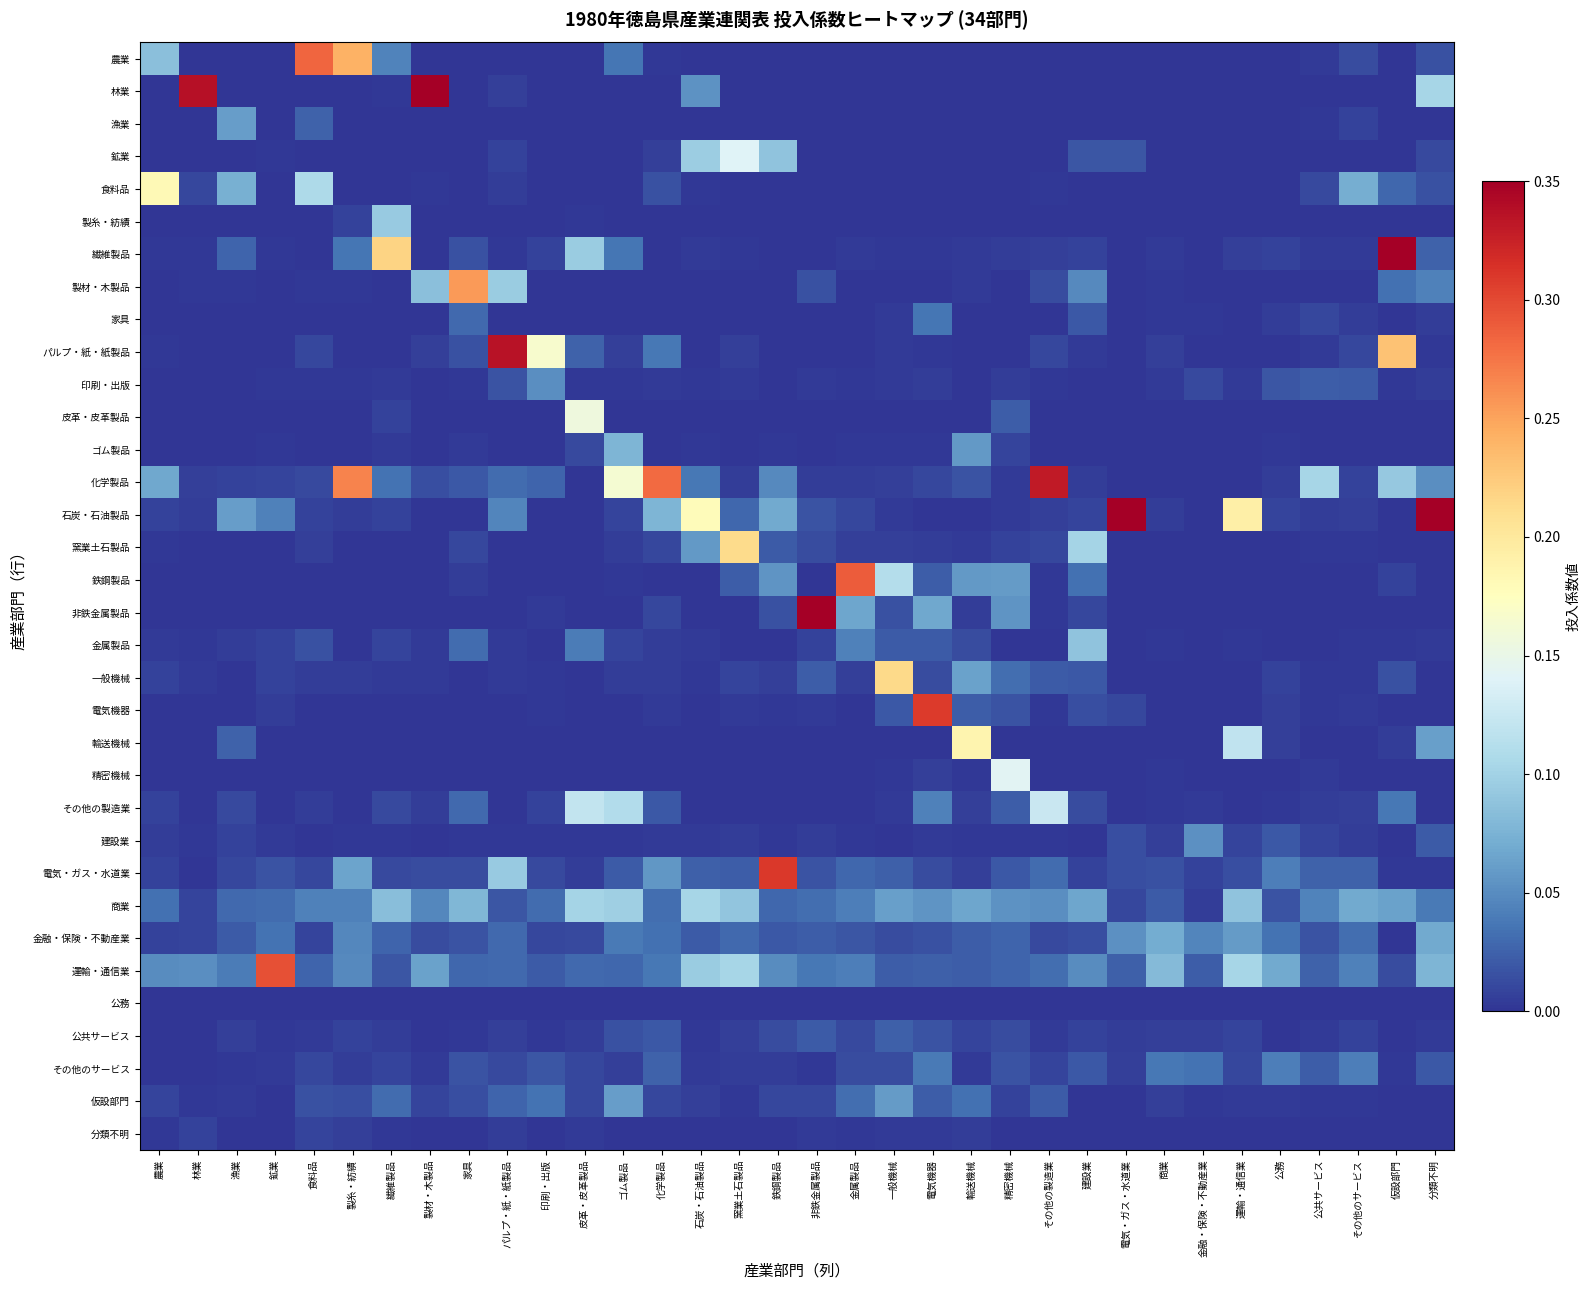

Reading right to left, what are all the values shown in this chart?

農業: 分類不明=0.0	仮設部門=0.0	その他のサービス=0.0	公共サービス=0.0	公務=0.0	運輸・通信業=0.0	金融・保険・不動産業=0.0	商業=0.0	電気・ガス・水道業=0.0	建設業=0.0	その他の製造業=0.0	精密機械=0.0	輸送機械=0.0	電気機器=0.0	一般機械=0.0	金属製品=0.0	非鉄金属製品=0.0	鉄鋼製品=0.0	窯業土石製品=0.0	石炭・石油製品=0.0	化学製品=0.0	ゴム製品=0.0	皮革・皮革製品=0.0	印刷・出版=0.0	パルプ・紙・紙製品=0.0	家具=0.0	製材・木製品=0.0	繊維製品=0.0	製糸・紡績=0.2	食料品=0.3	鉱業=0.0	漁業=0.0	林業=0.0	農業=0.1
林業: 分類不明=0.1	仮設部門=0.0	その他のサービス=0.0	公共サービス=0.0	公務=0.0	運輸・通信業=0.0	金融・保険・不動産業=0.0	商業=0.0	電気・ガス・水道業=0.0	建設業=0.0	その他の製造業=0.0	精密機械=0.0	輸送機械=0.0	電気機器=0.0	一般機械=0.0	金属製品=0.0	非鉄金属製品=0.0	鉄鋼製品=0.0	窯業土石製品=0.0	石炭・石油製品=0.1	化学製品=0.0	ゴム製品=0.0	皮革・皮革製品=0.0	印刷・出版=0.0	パルプ・紙・紙製品=0.0	家具=0.0	製材・木製品=0.5	繊維製品=0.0	製糸・紡績=0.0	食料品=0.0	鉱業=0.0	漁業=0.0	林業=0.3	農業=0.0
漁業: 分類不明=0.0	仮設部門=0.0	その他のサービス=0.0	公共サービス=0.0	公務=0.0	運輸・通信業=0.0	金融・保険・不動産業=0.0	商業=0.0	電気・ガス・水道業=0.0	建設業=0.0	その他の製造業=0.0	精密機械=0.0	輸送機械=0.0	電気機器=0.0	一般機械=0.0	金属製品=0.0	非鉄金属製品=0.0	鉄鋼製品=0.0	窯業土石製品=0.0	石炭・石油製品=0.0	化学製品=0.0	ゴム製品=0.0	皮革・皮革製品=0.0	印刷・出版=0.0	パルプ・紙・紙製品=0.0	家具=0.0	製材・木製品=0.0	繊維製品=0.0	製糸・紡績=0.0	食料品=0.0	鉱業=0.0	漁業=0.1	林業=0.0	農業=0.0
鉱業: 分類不明=0.0	仮設部門=0.0	その他のサービス=0.0	公共サービス=0.0	公務=0.0	運輸・通信業=0.0	金融・保険・不動産業=0.0	商業=0.0	電気・ガス・水道業=0.0	建設業=0.0	その他の製造業=0.0	精密機械=0.0	輸送機械=0.0	電気機器=0.0	一般機械=0.0	金属製品=0.0	非鉄金属製品=0.0	鉄鋼製品=0.1	窯業土石製品=0.1	石炭・石油製品=0.1	化学製品=0.0	ゴム製品=0.0	皮革・皮革製品=0.0	印刷・出版=0.0	パルプ・紙・紙製品=0.0	家具=0.0	製材・木製品=0.0	繊維製品=0.0	製糸・紡績=0.0	食料品=0.0	鉱業=0.0	漁業=0.0	林業=0.0	農業=0.0
食料品: 分類不明=0.0	仮設部門=0.0	その他のサービス=0.1	公共サービス=0.0	公務=0.0	運輸・通信業=0.0	金融・保険・不動産業=0.0	商業=0.0	電気・ガス・水道業=0.0	建設業=0.0	その他の製造業=0.0	精密機械=0.0	輸送機械=0.0	電気機器=0.0	一般機械=0.0	金属製品=0.0	非鉄金属製品=0.0	鉄鋼製品=0.0	窯業土石製品=0.0	石炭・石油製品=0.0	化学製品=0.0	ゴム製品=0.0	皮革・皮革製品=0.0	印刷・出版=0.0	パルプ・紙・紙製品=0.0	家具=0.0	製材・木製品=0.0	繊維製品=0.0	製糸・紡績=0.0	食料品=0.1	鉱業=0.0	漁業=0.1	林業=0.0	農業=0.2
製糸・紡績: 分類不明=0.0	仮設部門=0.0	その他のサービス=0.0	公共サービス=0.0	公務=0.0	運輸・通信業=0.0	金融・保険・不動産業=0.0	商業=0.0	電気・ガス・水道業=0.0	建設業=0.0	その他の製造業=0.0	精密機械=0.0	輸送機械=0.0	電気機器=0.0	一般機械=0.0	金属製品=0.0	非鉄金属製品=0.0	鉄鋼製品=0.0	窯業土石製品=0.0	石炭・石油製品=0.0	化学製品=0.0	ゴム製品=0.0	皮革・皮革製品=0.0	印刷・出版=0.0	パルプ・紙・紙製品=0.0	家具=0.0	製材・木製品=0.0	繊維製品=0.1	製糸・紡績=0.0	食料品=0.0	鉱業=0.0	漁業=0.0	林業=0.0	農業=0.0
繊維製品: 分類不明=0.0	仮設部門=0.4	その他のサービス=0.0	公共サービス=0.0	公務=0.0	運輸・通信業=0.0	金融・保険・不動産業=0.0	商業=0.0	電気・ガス・水道業=0.0	建設業=0.0	その他の製造業=0.0	精密機械=0.0	輸送機械=0.0	電気機器=0.0	一般機械=0.0	金属製品=0.0	非鉄金属製品=0.0	鉄鋼製品=0.0	窯業土石製品=0.0	石炭・石油製品=0.0	化学製品=0.0	ゴム製品=0.0	皮革・皮革製品=0.1	印刷・出版=0.0	パルプ・紙・紙製品=0.0	家具=0.0	製材・木製品=0.0	繊維製品=0.2	製糸・紡績=0.0	食料品=0.0	鉱業=0.0	漁業=0.0	林業=0.0	農業=0.0
製材・木製品: 分類不明=0.0	仮設部門=0.0	その他のサービス=0.0	公共サービス=0.0	公務=0.0	運輸・通信業=0.0	金融・保険・不動産業=0.0	商業=0.0	電気・ガス・水道業=0.0	建設業=0.0	その他の製造業=0.0	精密機械=0.0	輸送機械=0.0	電気機器=0.0	一般機械=0.0	金属製品=0.0	非鉄金属製品=0.0	鉄鋼製品=0.0	窯業土石製品=0.0	石炭・石油製品=0.0	化学製品=0.0	ゴム製品=0.0	皮革・皮革製品=0.0	印刷・出版=0.0	パルプ・紙・紙製品=0.1	家具=0.3	製材・木製品=0.1	繊維製品=0.0	製糸・紡績=0.0	食料品=0.0	鉱業=0.0	漁業=0.0	林業=0.0	農業=0.0
家具: 分類不明=0.0	仮設部門=0.0	その他のサービス=0.0	公共サービス=0.0	公務=0.0	運輸・通信業=0.0	金融・保険・不動産業=0.0	商業=0.0	電気・ガス・水道業=0.0	建設業=0.0	その他の製造業=0.0	精密機械=0.0	輸送機械=0.0	電気機器=0.0	一般機械=0.0	金属製品=0.0	非鉄金属製品=0.0	鉄鋼製品=0.0	窯業土石製品=0.0	石炭・石油製品=0.0	化学製品=0.0	ゴム製品=0.0	皮革・皮革製品=0.0	印刷・出版=0.0	パルプ・紙・紙製品=0.0	家具=0.0	製材・木製品=0.0	繊維製品=0.0	製糸・紡績=0.0	食料品=0.0	鉱業=0.0	漁業=0.0	林業=0.0	農業=0.0
パルプ・紙・紙製品: 分類不明=0.0	仮設部門=0.2	その他のサービス=0.0	公共サービス=0.0	公務=0.0	運輸・通信業=0.0	金融・保険・不動産業=0.0	商業=0.0	電気・ガス・水道業=0.0	建設業=0.0	その他の製造業=0.0	精密機械=0.0	輸送機械=0.0	電気機器=0.0	一般機械=0.0	金属製品=0.0	非鉄金属製品=0.0	鉄鋼製品=0.0	窯業土石製品=0.0	石炭・石油製品=0.0	化学製品=0.0	ゴム製品=0.0	皮革・皮革製品=0.0	印刷・出版=0.2	パルプ・紙・紙製品=0.3	家具=0.0	製材・木製品=0.0	繊維製品=0.0	製糸・紡績=0.0	食料品=0.0	鉱業=0.0	漁業=0.0	林業=0.0	農業=0.0
印刷・出版: 分類不明=0.0	仮設部門=0.0	その他のサービス=0.0	公共サービス=0.0	公務=0.0	運輸・通信業=0.0	金融・保険・不動産業=0.0	商業=0.0	電気・ガス・水道業=0.0	建設業=0.0	その他の製造業=0.0	精密機械=0.0	輸送機械=0.0	電気機器=0.0	一般機械=0.0	金属製品=0.0	非鉄金属製品=0.0	鉄鋼製品=0.0	窯業土石製品=0.0	石炭・石油製品=0.0	化学製品=0.0	ゴム製品=0.0	皮革・皮革製品=0.0	印刷・出版=0.1	パルプ・紙・紙製品=0.0	家具=0.0	製材・木製品=0.0	繊維製品=0.0	製糸・紡績=0.0	食料品=0.0	鉱業=0.0	漁業=0.0	林業=0.0	農業=0.0
皮革・皮革製品: 分類不明=0.0	仮設部門=0.0	その他のサービス=0.0	公共サービス=0.0	公務=0.0	運輸・通信業=0.0	金融・保険・不動産業=0.0	商業=0.0	電気・ガス・水道業=0.0	建設業=0.0	その他の製造業=0.0	精密機械=0.0	輸送機械=0.0	電気機器=0.0	一般機械=0.0	金属製品=0.0	非鉄金属製品=0.0	鉄鋼製品=0.0	窯業土石製品=0.0	石炭・石油製品=0.0	化学製品=0.0	ゴム製品=0.0	皮革・皮革製品=0.2	印刷・出版=0.0	パルプ・紙・紙製品=0.0	家具=0.0	製材・木製品=0.0	繊維製品=0.0	製糸・紡績=0.0	食料品=0.0	鉱業=0.0	漁業=0.0	林業=0.0	農業=0.0
ゴム製品: 分類不明=0.0	仮設部門=0.0	その他のサービス=0.0	公共サービス=0.0	公務=0.0	運輸・通信業=0.0	金融・保険・不動産業=0.0	商業=0.0	電気・ガス・水道業=0.0	建設業=0.0	その他の製造業=0.0	精密機械=0.0	輸送機械=0.1	電気機器=0.0	一般機械=0.0	金属製品=0.0	非鉄金属製品=0.0	鉄鋼製品=0.0	窯業土石製品=0.0	石炭・石油製品=0.0	化学製品=0.0	ゴム製品=0.1	皮革・皮革製品=0.0	印刷・出版=0.0	パルプ・紙・紙製品=0.0	家具=0.0	製材・木製品=0.0	繊維製品=0.0	製糸・紡績=0.0	食料品=0.0	鉱業=0.0	漁業=0.0	林業=0.0	農業=0.0
化学製品: 分類不明=0.1	仮設部門=0.1	その他のサービス=0.0	公共サービス=0.1	公務=0.0	運輸・通信業=0.0	金融・保険・不動産業=0.0	商業=0.0	電気・ガス・水道業=0.0	建設業=0.0	その他の製造業=0.3	精密機械=0.0	輸送機械=0.0	電気機器=0.0	一般機械=0.0	金属製品=0.0	非鉄金属製品=0.0	鉄鋼製品=0.0	窯業土石製品=0.0	石炭・石油製品=0.0	化学製品=0.3	ゴム製品=0.2	皮革・皮革製品=0.0	印刷・出版=0.0	パルプ・紙・紙製品=0.0	家具=0.0	製材・木製品=0.0	繊維製品=0.0	製糸・紡績=0.3	食料品=0.0	鉱業=0.0	漁業=0.0	林業=0.0	農業=0.1
石炭・石油製品: 分類不明=0.4	仮設部門=0.0	その他のサービス=0.0	公共サービス=0.0	公務=0.0	運輸・通信業=0.2	金融・保険・不動産業=0.0	商業=0.0	電気・ガス・水道業=0.5	建設業=0.0	その他の製造業=0.0	精密機械=0.0	輸送機械=0.0	電気機器=0.0	一般機械=0.0	金属製品=0.0	非鉄金属製品=0.0	鉄鋼製品=0.1	窯業土石製品=0.0	石炭・石油製品=0.2	化学製品=0.1	ゴム製品=0.0	皮革・皮革製品=0.0	印刷・出版=0.0	パルプ・紙・紙製品=0.0	家具=0.0	製材・木製品=0.0	繊維製品=0.0	製糸・紡績=0.0	食料品=0.0	鉱業=0.0	漁業=0.1	林業=0.0	農業=0.0
窯業土石製品: 分類不明=0.0	仮設部門=0.0	その他のサービス=0.0	公共サービス=0.0	公務=0.0	運輸・通信業=0.0	金融・保険・不動産業=0.0	商業=0.0	電気・ガス・水道業=0.0	建設業=0.1	その他の製造業=0.0	精密機械=0.0	輸送機械=0.0	電気機器=0.0	一般機械=0.0	金属製品=0.0	非鉄金属製品=0.0	鉄鋼製品=0.0	窯業土石製品=0.2	石炭・石油製品=0.1	化学製品=0.0	ゴム製品=0.0	皮革・皮革製品=0.0	印刷・出版=0.0	パルプ・紙・紙製品=0.0	家具=0.0	製材・木製品=0.0	繊維製品=0.0	製糸・紡績=0.0	食料品=0.0	鉱業=0.0	漁業=0.0	林業=0.0	農業=0.0
鉄鋼製品: 分類不明=0.0	仮設部門=0.0	その他のサービス=0.0	公共サービス=0.0	公務=0.0	運輸・通信業=0.0	金融・保険・不動産業=0.0	商業=0.0	電気・ガス・水道業=0.0	建設業=0.0	その他の製造業=0.0	精密機械=0.1	輸送機械=0.1	電気機器=0.0	一般機械=0.1	金属製品=0.3	非鉄金属製品=0.0	鉄鋼製品=0.1	窯業土石製品=0.0	石炭・石油製品=0.0	化学製品=0.0	ゴム製品=0.0	皮革・皮革製品=0.0	印刷・出版=0.0	パルプ・紙・紙製品=0.0	家具=0.0	製材・木製品=0.0	繊維製品=0.0	製糸・紡績=0.0	食料品=0.0	鉱業=0.0	漁業=0.0	林業=0.0	農業=0.0
非鉄金属製品: 分類不明=0.0	仮設部門=0.0	その他のサービス=0.0	公共サービス=0.0	公務=0.0	運輸・通信業=0.0	金融・保険・不動産業=0.0	商業=0.0	電気・ガス・水道業=0.0	建設業=0.0	その他の製造業=0.0	精密機械=0.1	輸送機械=0.0	電気機器=0.1	一般機械=0.0	金属製品=0.1	非鉄金属製品=0.4	鉄鋼製品=0.0	窯業土石製品=0.0	石炭・石油製品=0.0	化学製品=0.0	ゴム製品=0.0	皮革・皮革製品=0.0	印刷・出版=0.0	パルプ・紙・紙製品=0.0	家具=0.0	製材・木製品=0.0	繊維製品=0.0	製糸・紡績=0.0	食料品=0.0	鉱業=0.0	漁業=0.0	林業=0.0	農業=0.0
金属製品: 分類不明=0.0	仮設部門=0.0	その他のサービス=0.0	公共サービス=0.0	公務=0.0	運輸・通信業=0.0	金融・保険・不動産業=0.0	商業=0.0	電気・ガス・水道業=0.0	建設業=0.1	その他の製造業=0.0	精密機械=0.0	輸送機械=0.0	電気機器=0.0	一般機械=0.0	金属製品=0.0	非鉄金属製品=0.0	鉄鋼製品=0.0	窯業土石製品=0.0	石炭・石油製品=0.0	化学製品=0.0	ゴム製品=0.0	皮革・皮革製品=0.0	印刷・出版=0.0	パルプ・紙・紙製品=0.0	家具=0.0	製材・木製品=0.0	繊維製品=0.0	製糸・紡績=0.0	食料品=0.0	鉱業=0.0	漁業=0.0	林業=0.0	農業=0.0
一般機械: 分類不明=0.0	仮設部門=0.0	その他のサービス=0.0	公共サービス=0.0	公務=0.0	運輸・通信業=0.0	金融・保険・不動産業=0.0	商業=0.0	電気・ガス・水道業=0.0	建設業=0.0	その他の製造業=0.0	精密機械=0.0	輸送機械=0.1	電気機器=0.0	一般機械=0.2	金属製品=0.0	非鉄金属製品=0.0	鉄鋼製品=0.0	窯業土石製品=0.0	石炭・石油製品=0.0	化学製品=0.0	ゴム製品=0.0	皮革・皮革製品=0.0	印刷・出版=0.0	パルプ・紙・紙製品=0.0	家具=0.0	製材・木製品=0.0	繊維製品=0.0	製糸・紡績=0.0	食料品=0.0	鉱業=0.0	漁業=0.0	林業=0.0	農業=0.0
電気機器: 分類不明=0.0	仮設部門=0.0	その他のサービス=0.0	公共サービス=0.0	公務=0.0	運輸・通信業=0.0	金融・保険・不動産業=0.0	商業=0.0	電気・ガス・水道業=0.0	建設業=0.0	その他の製造業=0.0	精密機械=0.0	輸送機械=0.0	電気機器=0.3	一般機械=0.0	金属製品=0.0	非鉄金属製品=0.0	鉄鋼製品=0.0	窯業土石製品=0.0	石炭・石油製品=0.0	化学製品=0.0	ゴム製品=0.0	皮革・皮革製品=0.0	印刷・出版=0.0	パルプ・紙・紙製品=0.0	家具=0.0	製材・木製品=0.0	繊維製品=0.0	製糸・紡績=0.0	食料品=0.0	鉱業=0.0	漁業=0.0	林業=0.0	農業=0.0
輸送機械: 分類不明=0.1	仮設部門=0.0	その他のサービス=0.0	公共サービス=0.0	公務=0.0	運輸・通信業=0.1	金融・保険・不動産業=0.0	商業=0.0	電気・ガス・水道業=0.0	建設業=0.0	その他の製造業=0.0	精密機械=0.0	輸送機械=0.2	電気機器=0.0	一般機械=0.0	金属製品=0.0	非鉄金属製品=0.0	鉄鋼製品=0.0	窯業土石製品=0.0	石炭・石油製品=0.0	化学製品=0.0	ゴム製品=0.0	皮革・皮革製品=0.0	印刷・出版=0.0	パルプ・紙・紙製品=0.0	家具=0.0	製材・木製品=0.0	繊維製品=0.0	製糸・紡績=0.0	食料品=0.0	鉱業=0.0	漁業=0.0	林業=0.0	農業=0.0
精密機械: 分類不明=0.0	仮設部門=0.0	その他のサービス=0.0	公共サービス=0.0	公務=0.0	運輸・通信業=0.0	金融・保険・不動産業=0.0	商業=0.0	電気・ガス・水道業=0.0	建設業=0.0	その他の製造業=0.0	精密機械=0.1	輸送機械=0.0	電気機器=0.0	一般機械=0.0	金属製品=0.0	非鉄金属製品=0.0	鉄鋼製品=0.0	窯業土石製品=0.0	石炭・石油製品=0.0	化学製品=0.0	ゴム製品=0.0	皮革・皮革製品=0.0	印刷・出版=0.0	パルプ・紙・紙製品=0.0	家具=0.0	製材・木製品=0.0	繊維製品=0.0	製糸・紡績=0.0	食料品=0.0	鉱業=0.0	漁業=0.0	林業=0.0	農業=0.0
その他の製造業: 分類不明=0.0	仮設部門=0.0	その他のサービス=0.0	公共サービス=0.0	公務=0.0	運輸・通信業=0.0	金融・保険・不動産業=0.0	商業=0.0	電気・ガス・水道業=0.0	建設業=0.0	その他の製造業=0.1	精密機械=0.0	輸送機械=0.0	電気機器=0.0	一般機械=0.0	金属製品=0.0	非鉄金属製品=0.0	鉄鋼製品=0.0	窯業土石製品=0.0	石炭・石油製品=0.0	化学製品=0.0	ゴム製品=0.1	皮革・皮革製品=0.1	印刷・出版=0.0	パルプ・紙・紙製品=0.0	家具=0.0	製材・木製品=0.0	繊維製品=0.0	製糸・紡績=0.0	食料品=0.0	鉱業=0.0	漁業=0.0	林業=0.0	農業=0.0
建設業: 分類不明=0.0	仮設部門=0.0	その他のサービス=0.0	公共サービス=0.0	公務=0.0	運輸・通信業=0.0	金融・保険・不動産業=0.1	商業=0.0	電気・ガス・水道業=0.0	建設業=0.0	その他の製造業=0.0	精密機械=0.0	輸送機械=0.0	電気機器=0.0	一般機械=0.0	金属製品=0.0	非鉄金属製品=0.0	鉄鋼製品=0.0	窯業土石製品=0.0	石炭・石油製品=0.0	化学製品=0.0	ゴム製品=0.0	皮革・皮革製品=0.0	印刷・出版=0.0	パルプ・紙・紙製品=0.0	家具=0.0	製材・木製品=0.0	繊維製品=0.0	製糸・紡績=0.0	食料品=0.0	鉱業=0.0	漁業=0.0	林業=0.0	農業=0.0
電気・ガス・水道業: 分類不明=0.0	仮設部門=0.0	その他のサービス=0.0	公共サービス=0.0	公務=0.0	運輸・通信業=0.0	金融・保険・不動産業=0.0	商業=0.0	電気・ガス・水道業=0.0	建設業=0.0	その他の製造業=0.0	精密機械=0.0	輸送機械=0.0	電気機器=0.0	一般機械=0.0	金属製品=0.0	非鉄金属製品=0.0	鉄鋼製品=0.3	窯業土石製品=0.0	石炭・石油製品=0.0	化学製品=0.1	ゴム製品=0.0	皮革・皮革製品=0.0	印刷・出版=0.0	パルプ・紙・紙製品=0.1	家具=0.0	製材・木製品=0.0	繊維製品=0.0	製糸・紡績=0.1	食料品=0.0	鉱業=0.0	漁業=0.0	林業=0.0	農業=0.0
商業: 分類不明=0.0	仮設部門=0.1	その他のサービス=0.1	公共サービス=0.0	公務=0.0	運輸・通信業=0.1	金融・保険・不動産業=0.0	商業=0.0	電気・ガス・水道業=0.0	建設業=0.1	その他の製造業=0.1	精密機械=0.1	輸送機械=0.1	電気機器=0.1	一般機械=0.1	金属製品=0.0	非鉄金属製品=0.0	鉄鋼製品=0.0	窯業土石製品=0.1	石炭・石油製品=0.1	化学製品=0.0	ゴム製品=0.1	皮革・皮革製品=0.1	印刷・出版=0.0	パルプ・紙・紙製品=0.0	家具=0.1	製材・木製品=0.0	繊維製品=0.1	製糸・紡績=0.0	食料品=0.0	鉱業=0.0	漁業=0.0	林業=0.0	農業=0.0
金融・保険・不動産業: 分類不明=0.1	仮設部門=0.0	その他のサービス=0.0	公共サービス=0.0	公務=0.0	運輸・通信業=0.1	金融・保険・不動産業=0.0	商業=0.1	電気・ガス・水道業=0.1	建設業=0.0	その他の製造業=0.0	精密機械=0.0	輸送機械=0.0	電気機器=0.0	一般機械=0.0	金属製品=0.0	非鉄金属製品=0.0	鉄鋼製品=0.0	窯業土石製品=0.0	石炭・石油製品=0.0	化学製品=0.0	ゴム製品=0.0	皮革・皮革製品=0.0	印刷・出版=0.0	パルプ・紙・紙製品=0.0	家具=0.0	製材・木製品=0.0	繊維製品=0.0	製糸・紡績=0.0	食料品=0.0	鉱業=0.0	漁業=0.0	林業=0.0	農業=0.0
運輸・通信業: 分類不明=0.1	仮設部門=0.0	その他のサービス=0.0	公共サービス=0.0	公務=0.1	運輸・通信業=0.1	金融・保険・不動産業=0.0	商業=0.1	電気・ガス・水道業=0.0	建設業=0.0	その他の製造業=0.0	精密機械=0.0	輸送機械=0.0	電気機器=0.0	一般機械=0.0	金属製品=0.0	非鉄金属製品=0.0	鉄鋼製品=0.0	窯業土石製品=0.1	石炭・石油製品=0.1	化学製品=0.0	ゴム製品=0.0	皮革・皮革製品=0.0	印刷・出版=0.0	パルプ・紙・紙製品=0.0	家具=0.0	製材・木製品=0.1	繊維製品=0.0	製糸・紡績=0.0	食料品=0.0	鉱業=0.3	漁業=0.0	林業=0.1	農業=0.1
公務: 分類不明=0.0	仮設部門=0.0	その他のサービス=0.0	公共サービス=0.0	公務=0.0	運輸・通信業=0.0	金融・保険・不動産業=0.0	商業=0.0	電気・ガス・水道業=0.0	建設業=0.0	その他の製造業=0.0	精密機械=0.0	輸送機械=0.0	電気機器=0.0	一般機械=0.0	金属製品=0.0	非鉄金属製品=0.0	鉄鋼製品=0.0	窯業土石製品=0.0	石炭・石油製品=0.0	化学製品=0.0	ゴム製品=0.0	皮革・皮革製品=0.0	印刷・出版=0.0	パルプ・紙・紙製品=0.0	家具=0.0	製材・木製品=0.0	繊維製品=0.0	製糸・紡績=0.0	食料品=0.0	鉱業=0.0	漁業=0.0	林業=0.0	農業=0.0
公共サービス: 分類不明=0.0	仮設部門=0.0	その他のサービス=0.0	公共サービス=0.0	公務=0.0	運輸・通信業=0.0	金融・保険・不動産業=0.0	商業=0.0	電気・ガス・水道業=0.0	建設業=0.0	その他の製造業=0.0	精密機械=0.0	輸送機械=0.0	電気機器=0.0	一般機械=0.0	金属製品=0.0	非鉄金属製品=0.0	鉄鋼製品=0.0	窯業土石製品=0.0	石炭・石油製品=0.0	化学製品=0.0	ゴム製品=0.0	皮革・皮革製品=0.0	印刷・出版=0.0	パルプ・紙・紙製品=0.0	家具=0.0	製材・木製品=0.0	繊維製品=0.0	製糸・紡績=0.0	食料品=0.0	鉱業=0.0	漁業=0.0	林業=0.0	農業=0.0
その他のサービス: 分類不明=0.0	仮設部門=0.0	その他のサービス=0.0	公共サービス=0.0	公務=0.0	運輸・通信業=0.0	金融・保険・不動産業=0.0	商業=0.0	電気・ガス・水道業=0.0	建設業=0.0	その他の製造業=0.0	精密機械=0.0	輸送機械=0.0	電気機器=0.0	一般機械=0.0	金属製品=0.0	非鉄金属製品=0.0	鉄鋼製品=0.0	窯業土石製品=0.0	石炭・石油製品=0.0	化学製品=0.0	ゴム製品=0.0	皮革・皮革製品=0.0	印刷・出版=0.0	パルプ・紙・紙製品=0.0	家具=0.0	製材・木製品=0.0	繊維製品=0.0	製糸・紡績=0.0	食料品=0.0	鉱業=0.0	漁業=0.0	林業=0.0	農業=0.0
仮設部門: 分類不明=0.0	仮設部門=0.0	その他のサービス=0.0	公共サービス=0.0	公務=0.0	運輸・通信業=0.0	金融・保険・不動産業=0.0	商業=0.0	電気・ガス・水道業=0.0	建設業=0.0	その他の製造業=0.0	精密機械=0.0	輸送機械=0.0	電気機器=0.0	一般機械=0.1	金属製品=0.0	非鉄金属製品=0.0	鉄鋼製品=0.0	窯業土石製品=0.0	石炭・石油製品=0.0	化学製品=0.0	ゴム製品=0.1	皮革・皮革製品=0.0	印刷・出版=0.0	パルプ・紙・紙製品=0.0	家具=0.0	製材・木製品=0.0	繊維製品=0.0	製糸・紡績=0.0	食料品=0.0	鉱業=0.0	漁業=0.0	林業=0.0	農業=0.0
分類不明: 分類不明=0.0	仮設部門=0.0	その他のサービス=0.0	公共サービス=0.0	公務=0.0	運輸・通信業=0.0	金融・保険・不動産業=0.0	商業=0.0	電気・ガス・水道業=0.0	建設業=0.0	その他の製造業=0.0	精密機械=0.0	輸送機械=0.0	電気機器=0.0	一般機械=0.0	金属製品=0.0	非鉄金属製品=0.0	鉄鋼製品=0.0	窯業土石製品=0.0	石炭・石油製品=0.0	化学製品=0.0	ゴム製品=0.0	皮革・皮革製品=0.0	印刷・出版=0.0	パルプ・紙・紙製品=0.0	家具=0.0	製材・木製品=0.0	繊維製品=0.0	製糸・紡績=0.0	食料品=0.0	鉱業=0.0	漁業=0.0	林業=0.0	農業=0.0